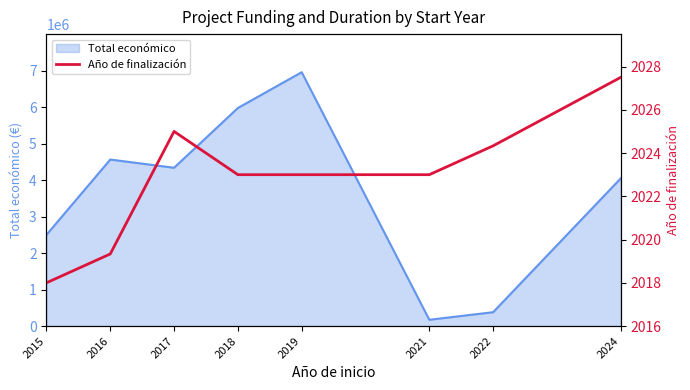

List the labels in order of Total económico value, largest first.

2019, 2018, 2016, 2017, 2024, 2015, 2022, 2021